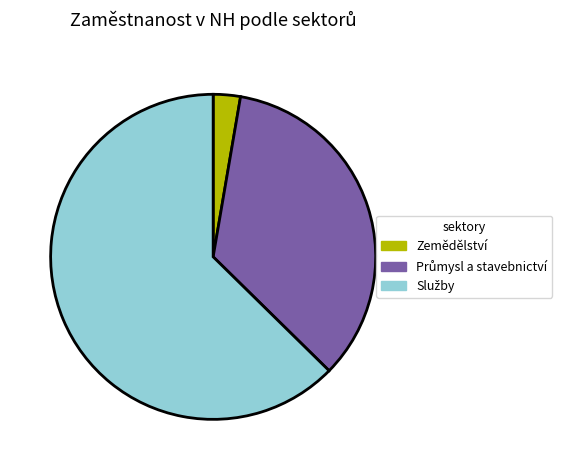

True or false: Zemědělství accounts for 3% of the total.

True